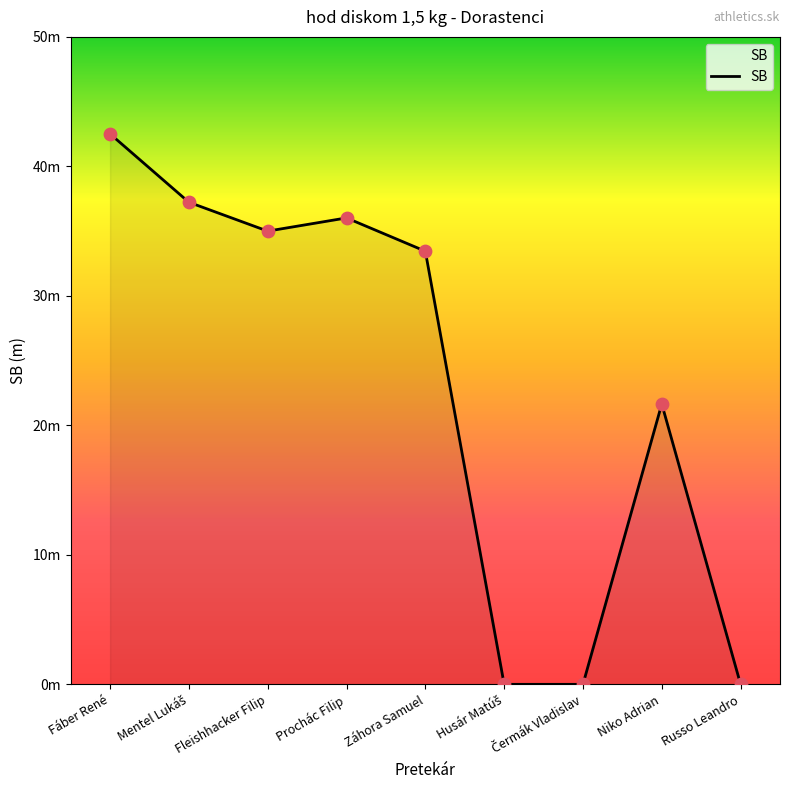

Between Mentel Lukáš and Prochác Filip, which is larger?

Mentel Lukáš